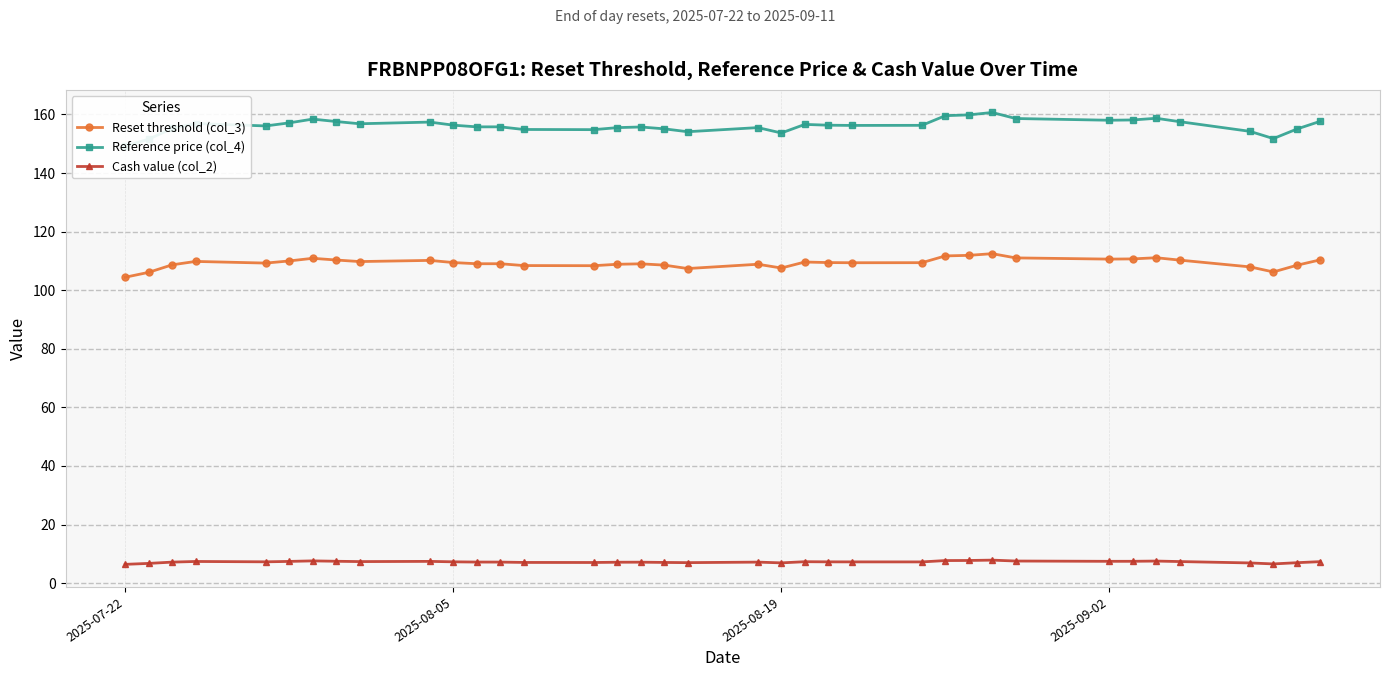

True or false: Cash value (col_2) and Reset threshold (col_3) intersect in this chart.

False